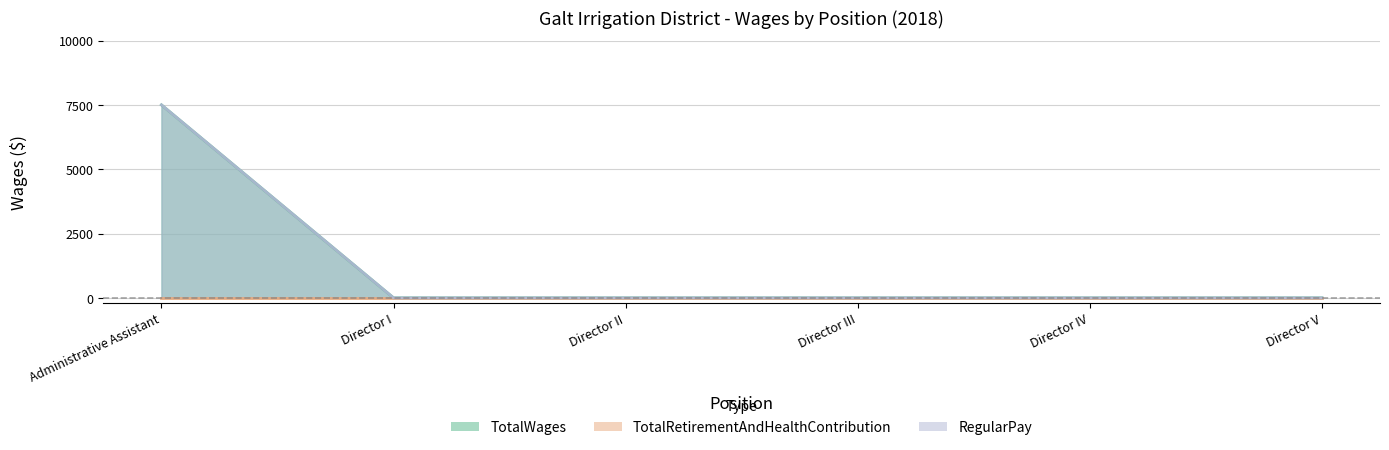

Which category has the lowest value across all series?

Director I